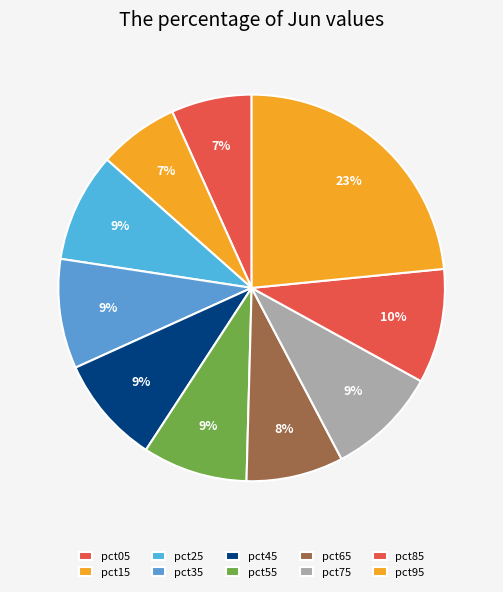

Does pct35 account for over 50% of the chart?

No